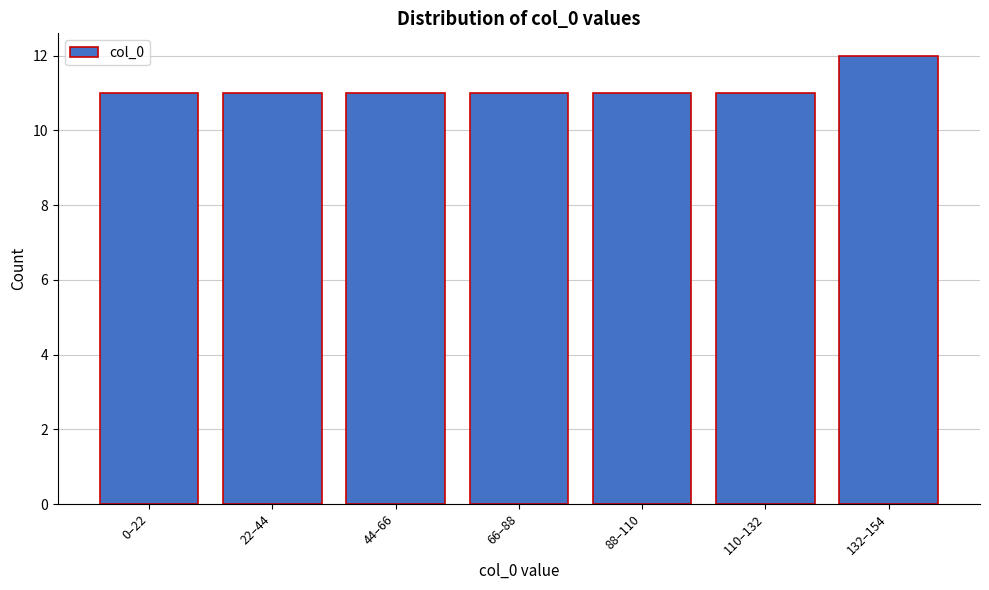

Reading left to right, transcribe all the data shown in this chart.

0–22=11	22–44=11	44–66=11	66–88=11	88–110=11	110–132=11	132–154=12